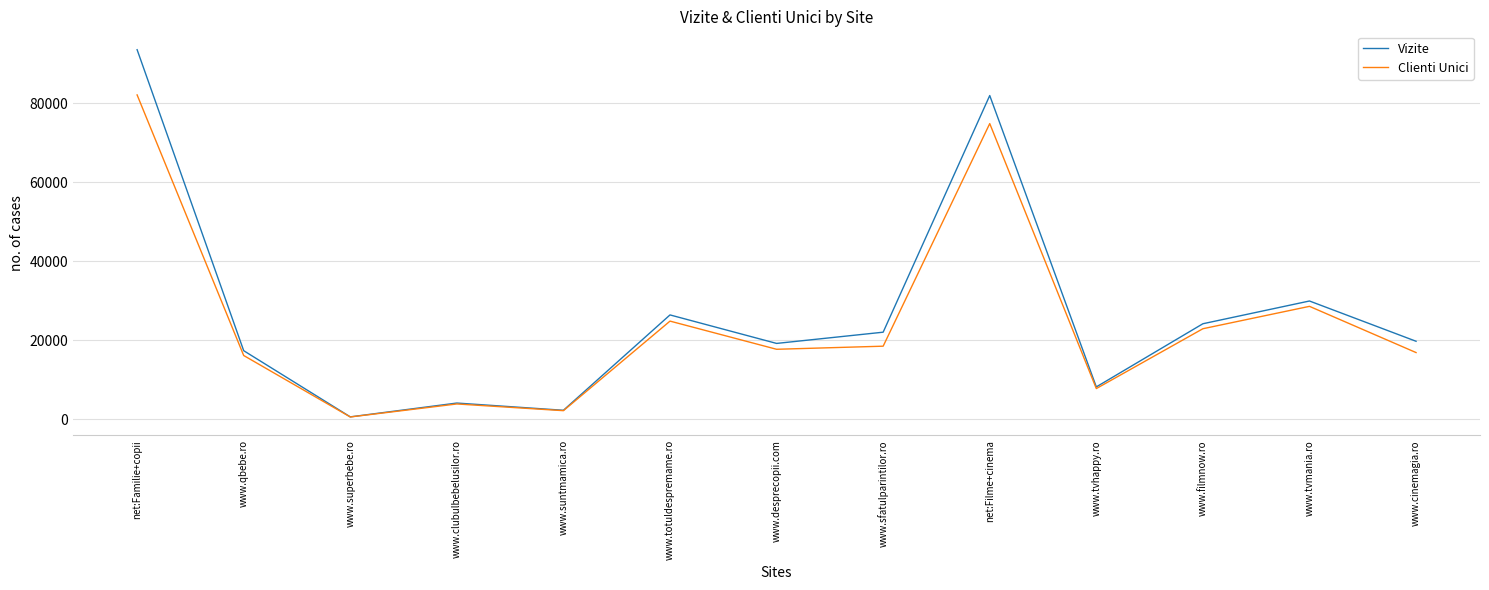

In Clienti Unici, how many points are lower than both neighbors (excluding endpoints)?

4